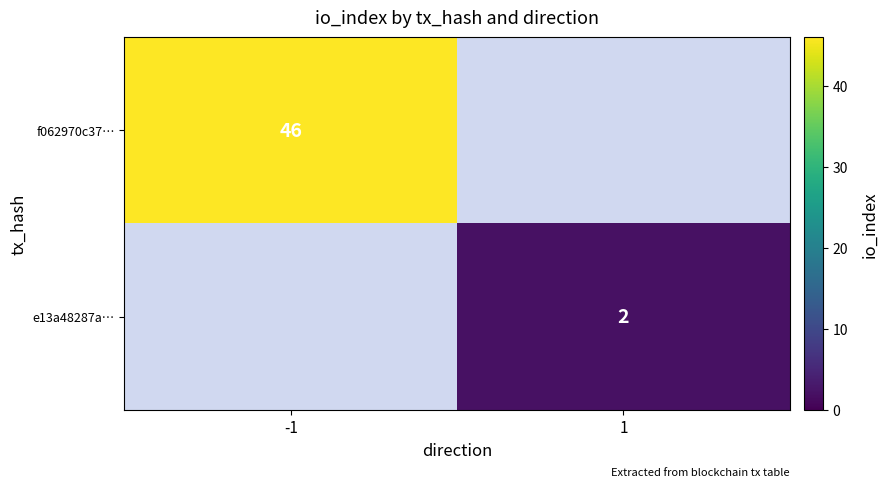

Is it true that f062970c37… equals 68 at -1?

False